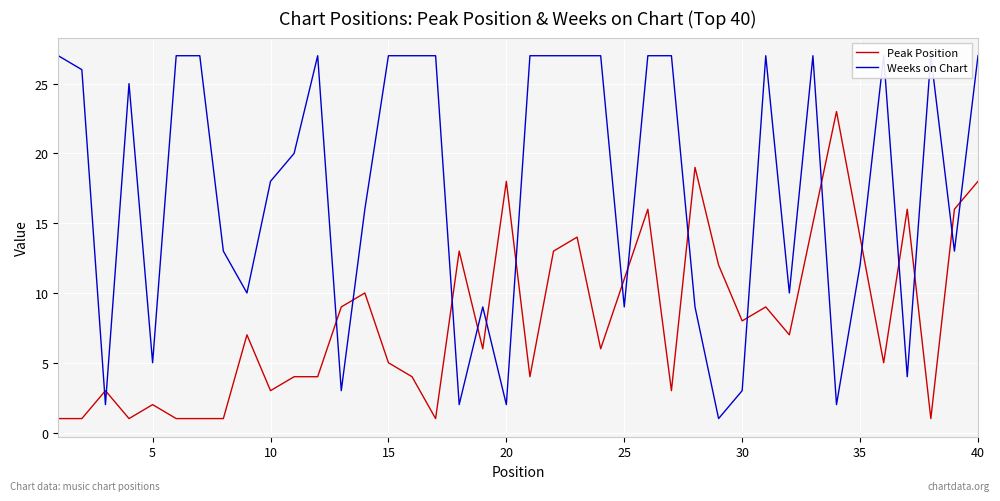

What is the average value of the Weeks on Chart series?

18